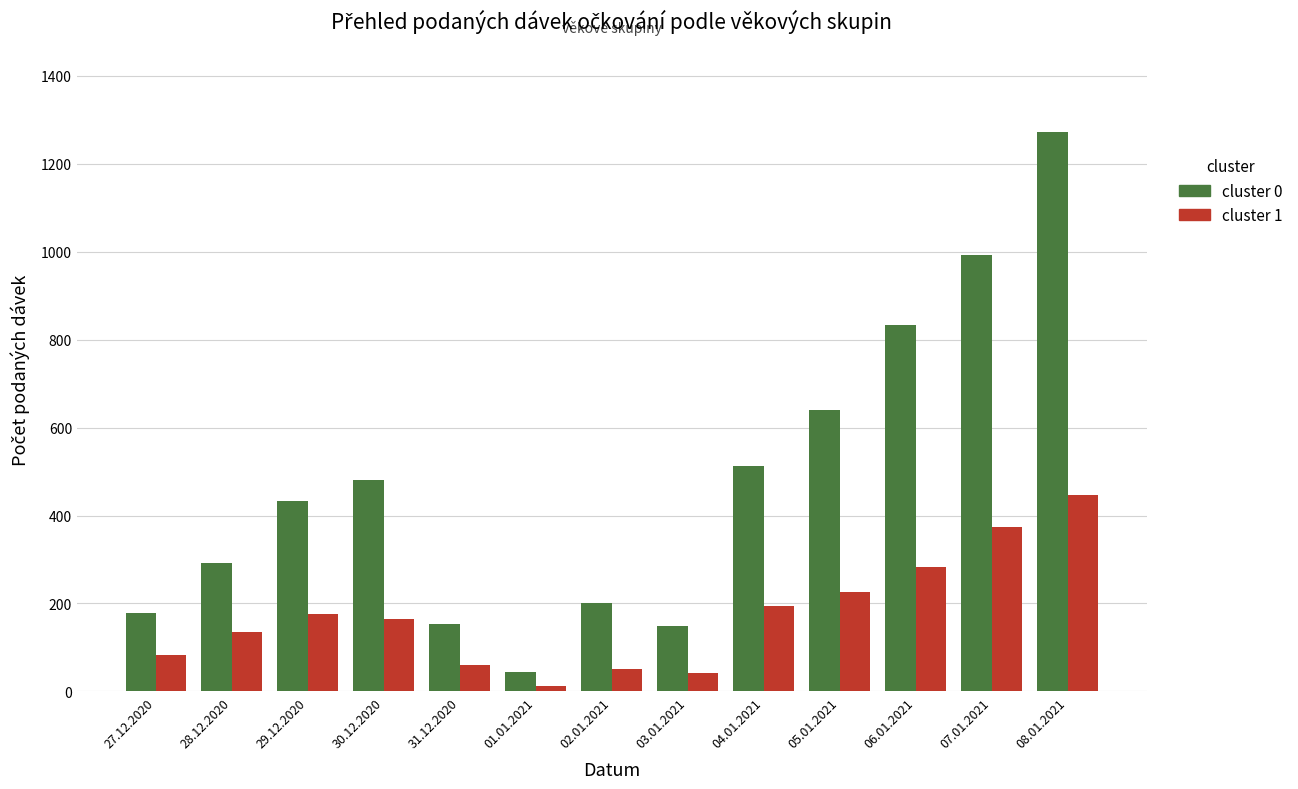

At which category is the sum across all series the highest?

08.01.2021